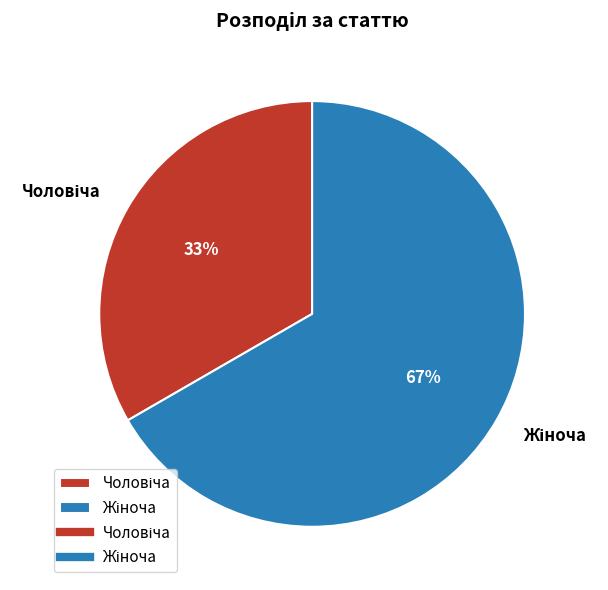

To the nearest percent, what is the average slice percentage?

50%